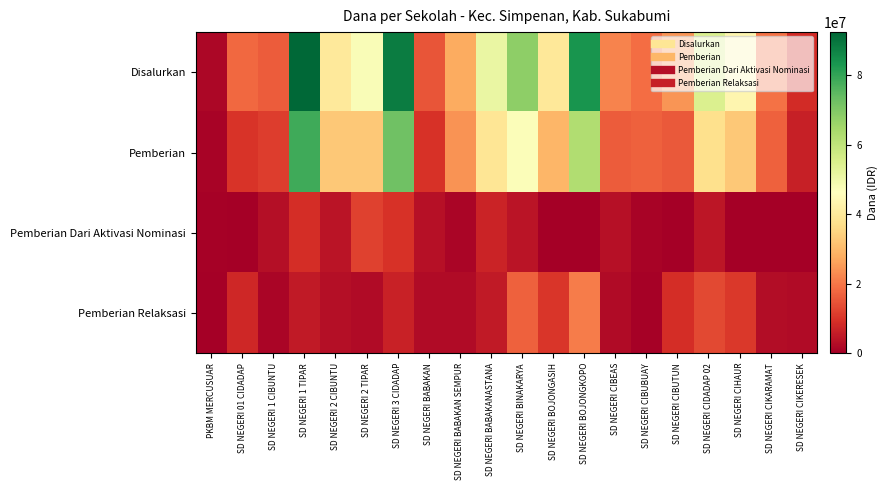

What is the difference between the highest and lowest values at SD NEGERI CIDADAP 02?

50400000